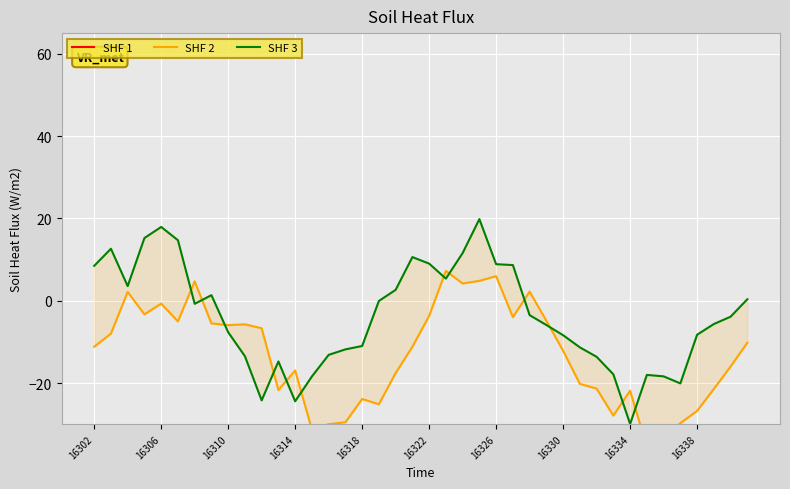

How many values in SHF 2 are below zero?

33